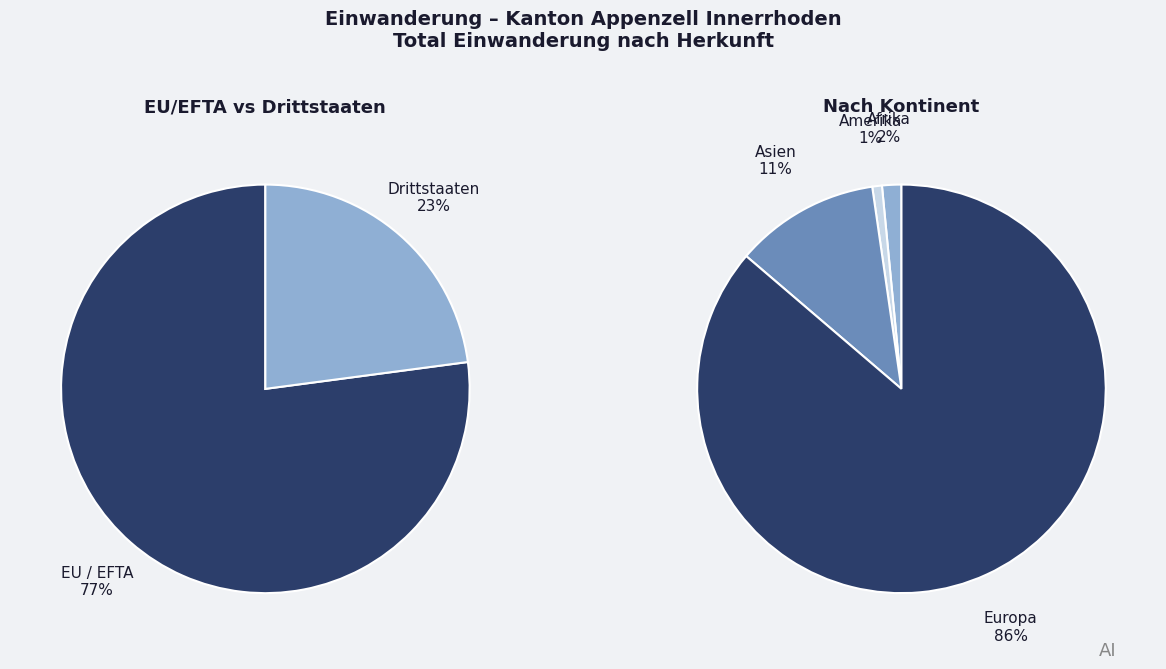

Does Asien represent more than half of the total?

No